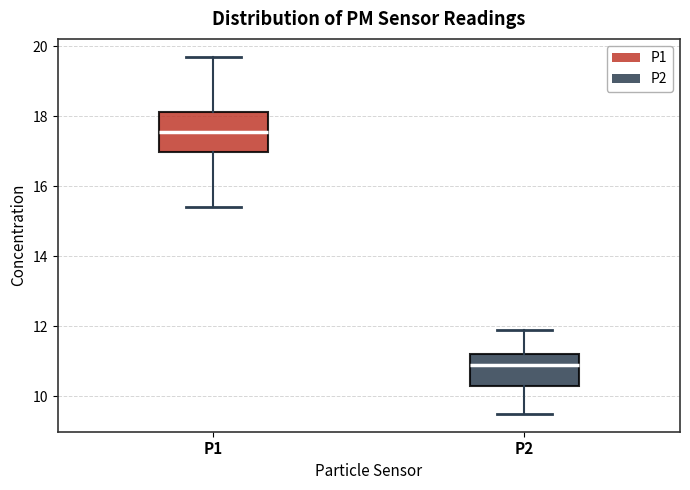

Which box's median line is the highest?

P1